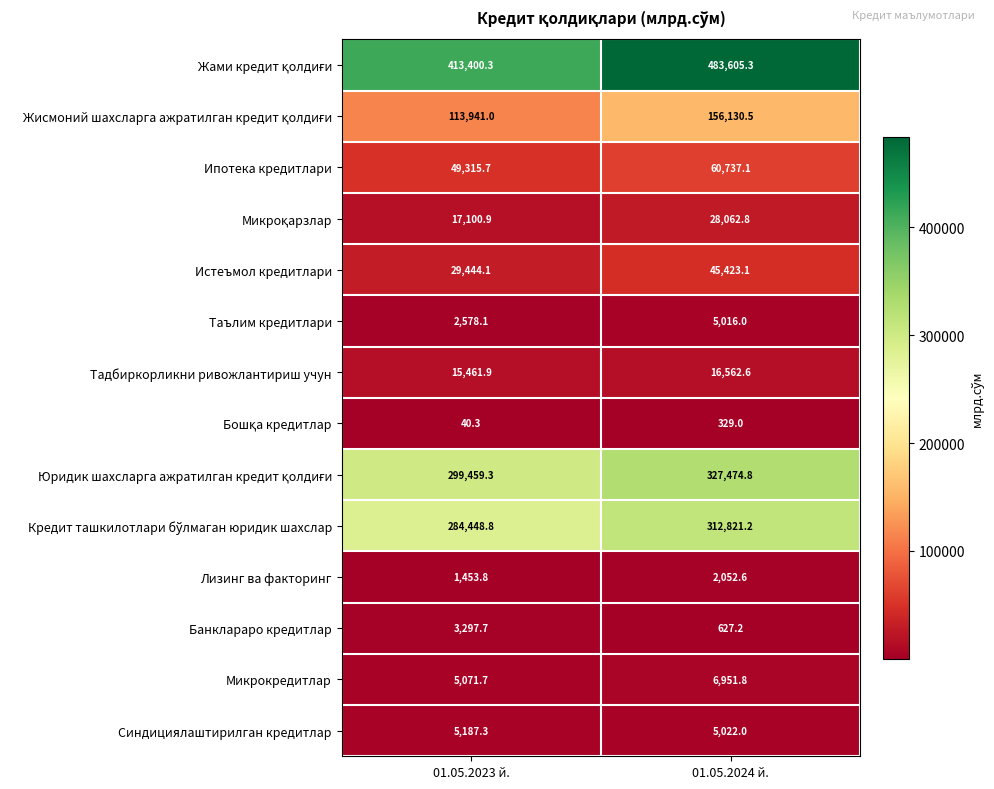

What is the greatest value displayed?

483605.3